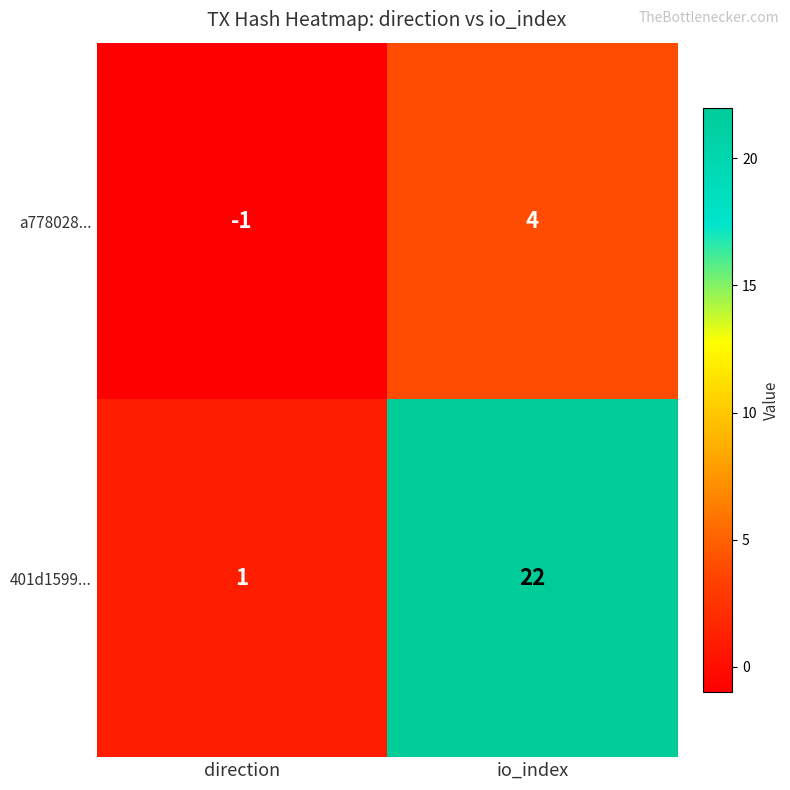

How many data points does each series have?

2